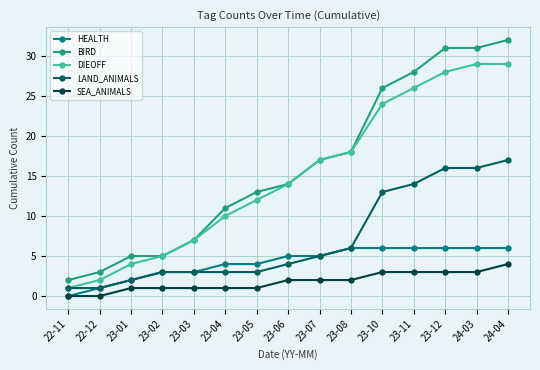

At how many categories does at least one series exceed 15?

7